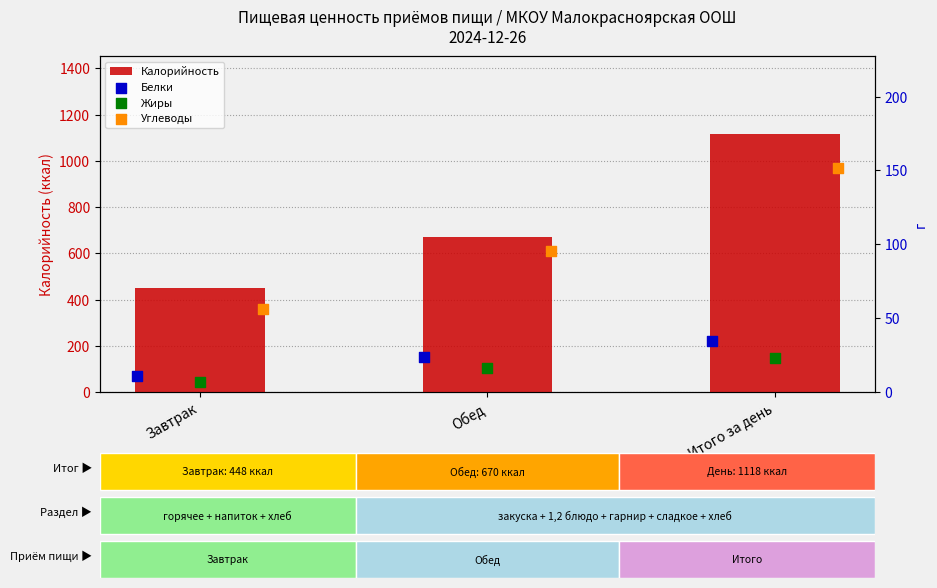

Which series has the largest Y range (max minus min)?

Калорийность